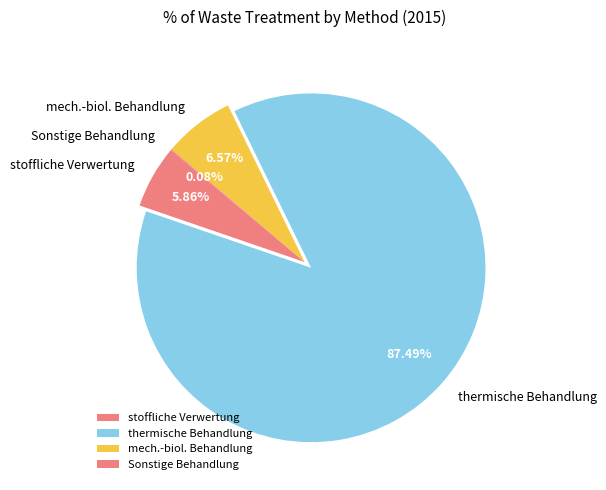

What percentage is the thermische Behandlung slice, to the nearest percent?

87%